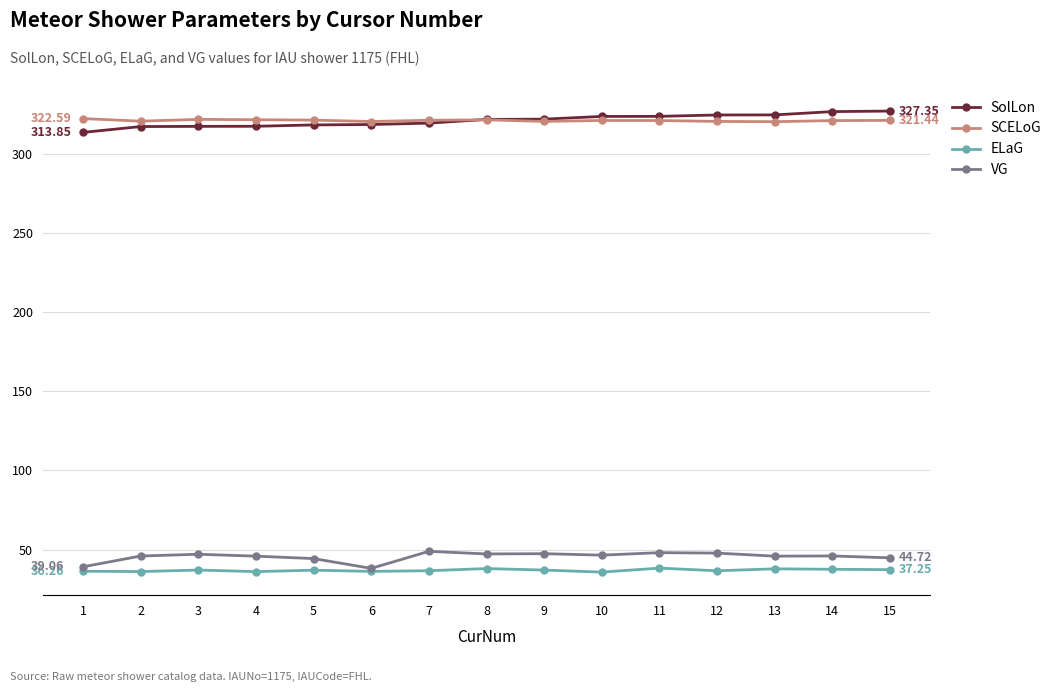

What is the spread (max minus min) of values at 15?

290.1